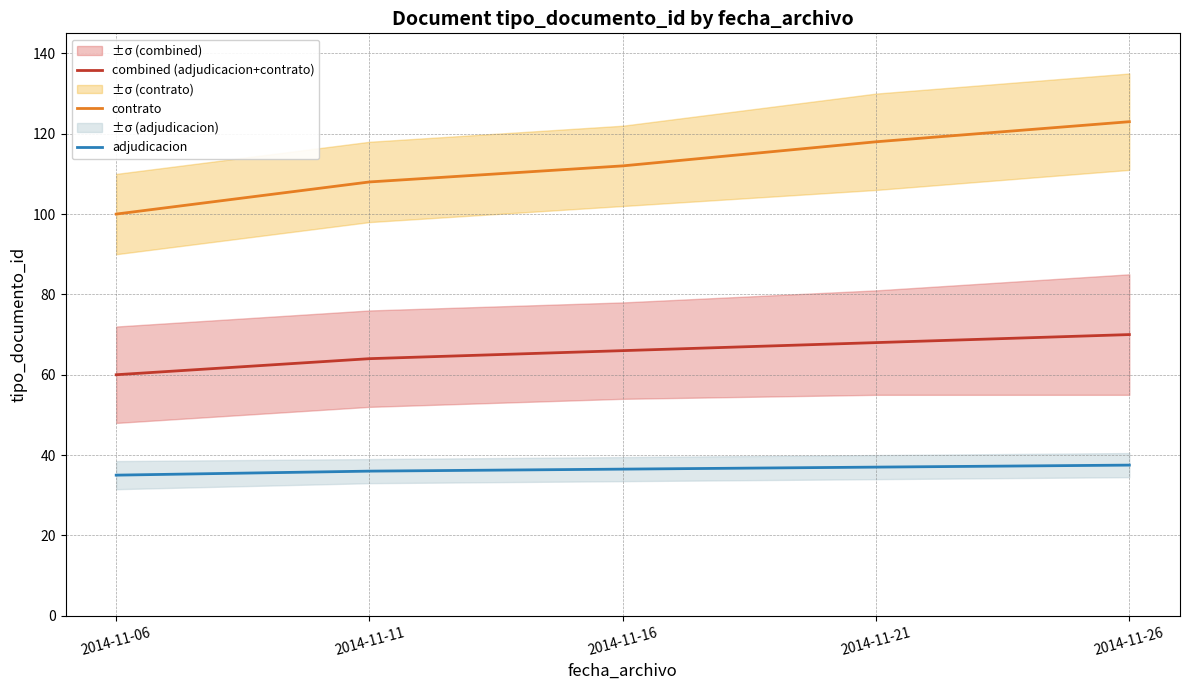

Which series has the largest total across all categories?

contrato